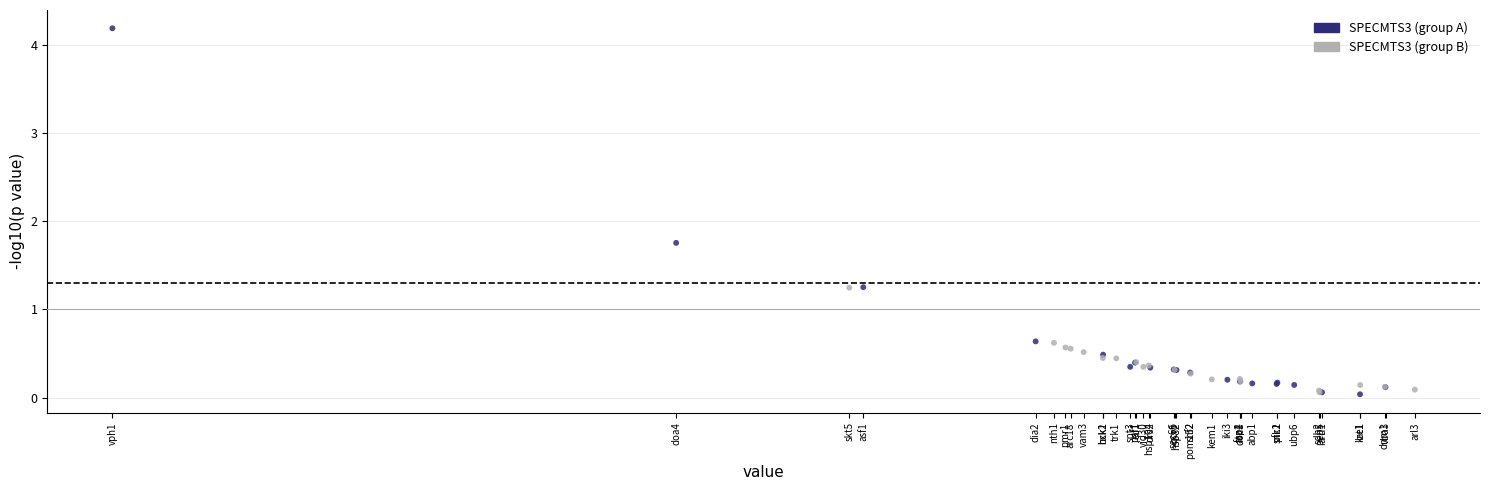

Which series reaches the maximum Y coordinate?

SPECMTS3 (group A)